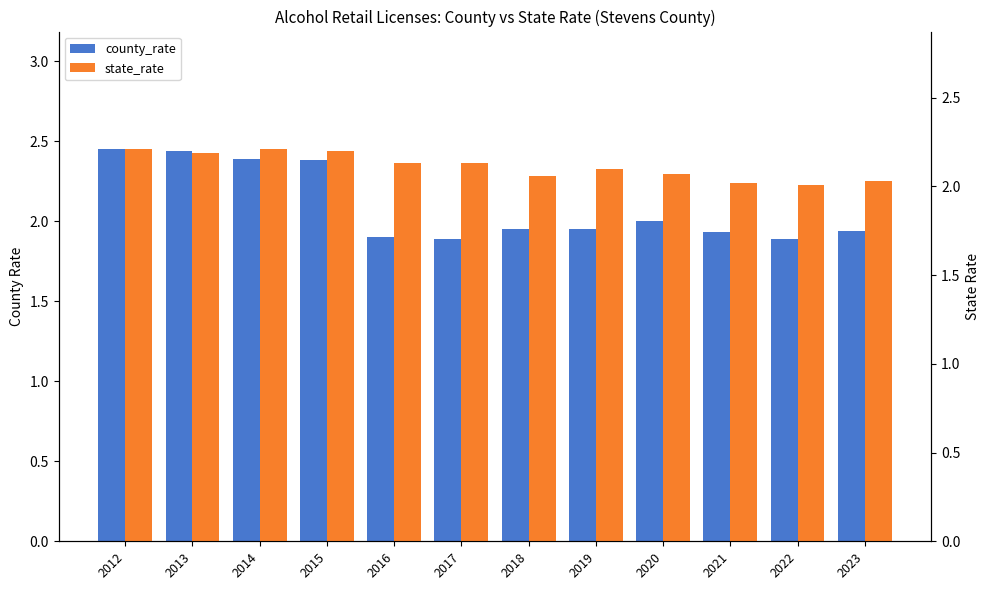

Reading left to right, extract all data points from this chart.

county_rate: 2.5	2.4	2.4	2.4	1.9	1.9	1.9	1.9	2.0	1.9	1.9	1.9
state_rate: 2.2	2.2	2.2	2.2	2.1	2.1	2.1	2.1	2.1	2.0	2.0	2.0